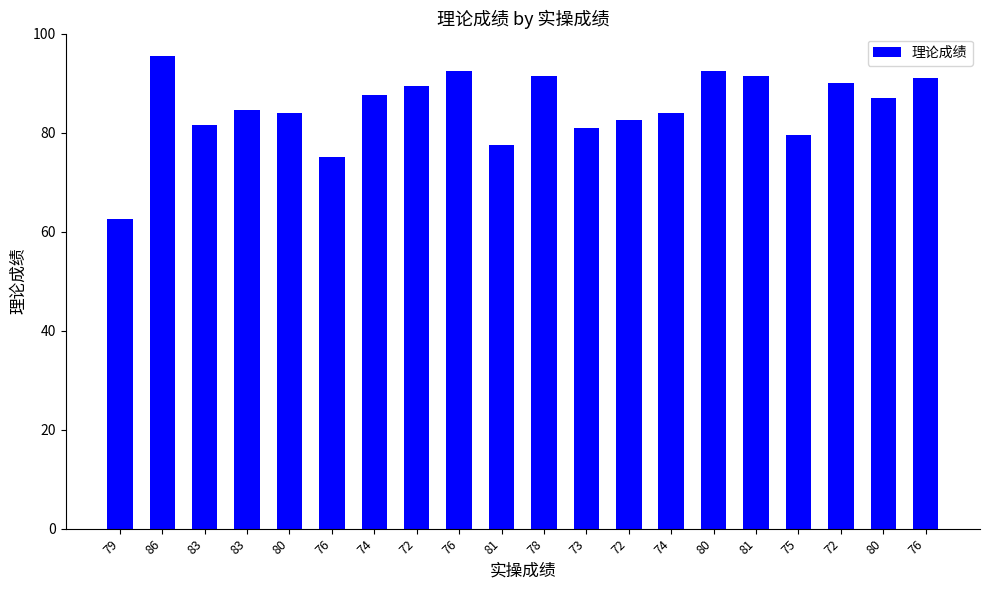

Where is the data nearest to the value 79?

75